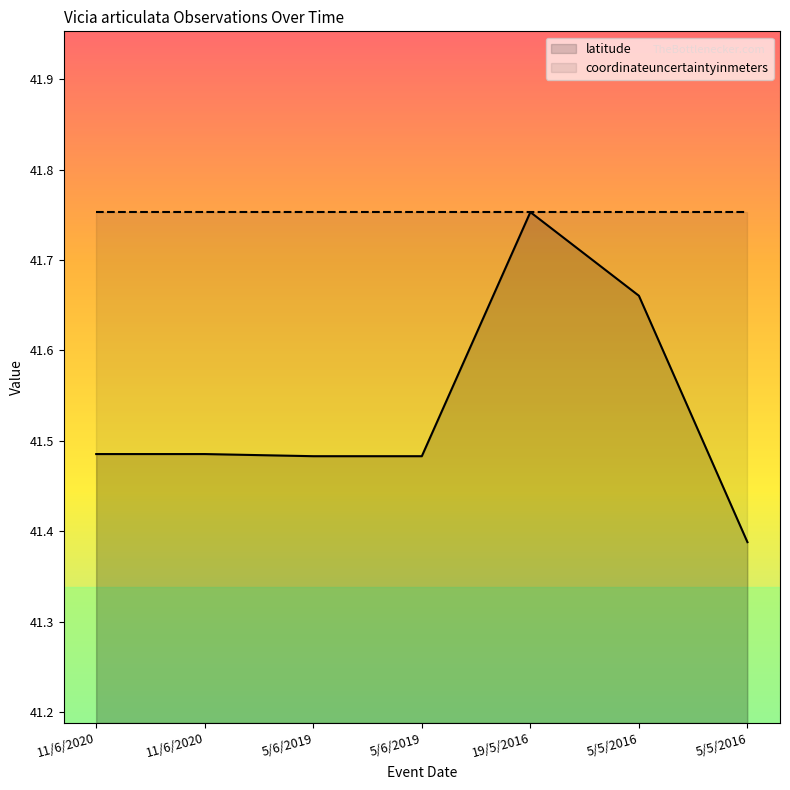

What is the maximum value shown in the chart?

41.8